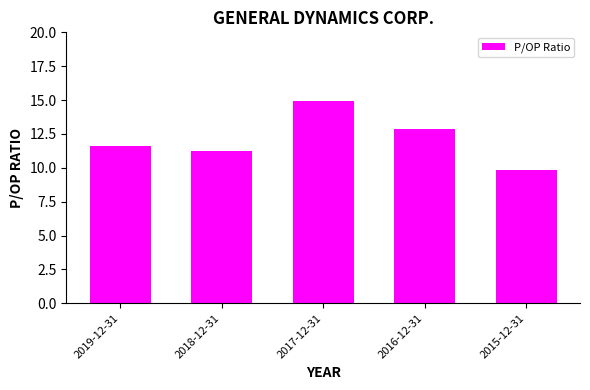

What is the sum of all values?

60.4